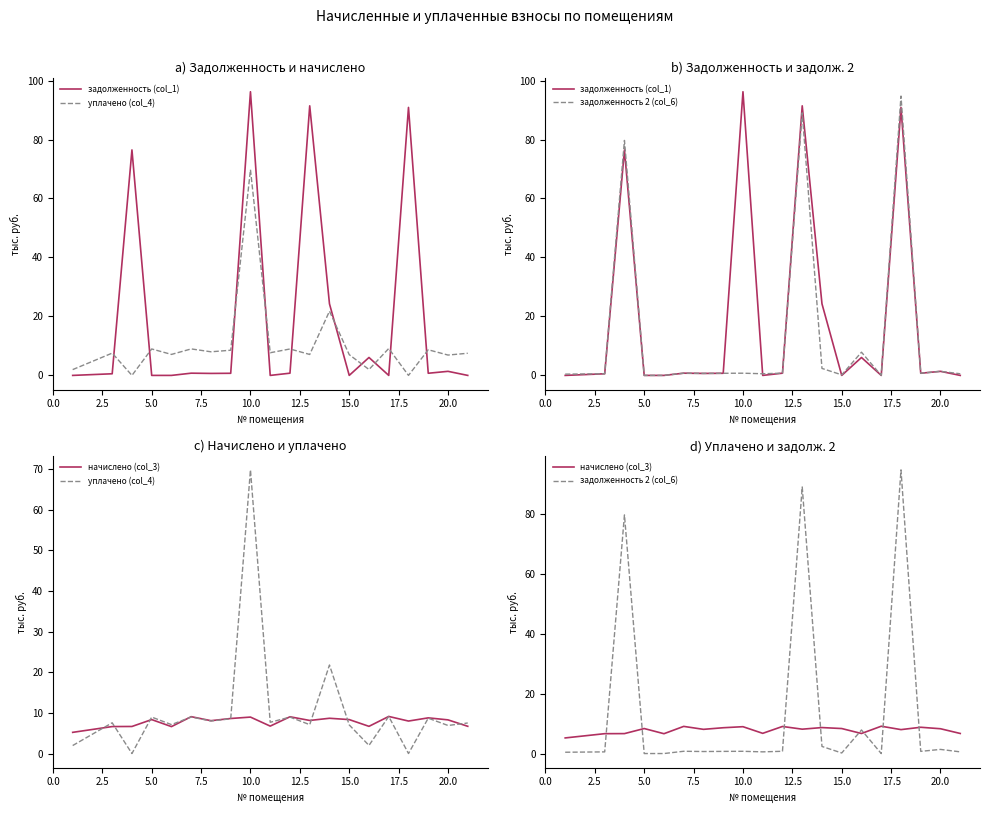

Does the chart have visible grid lines?

No